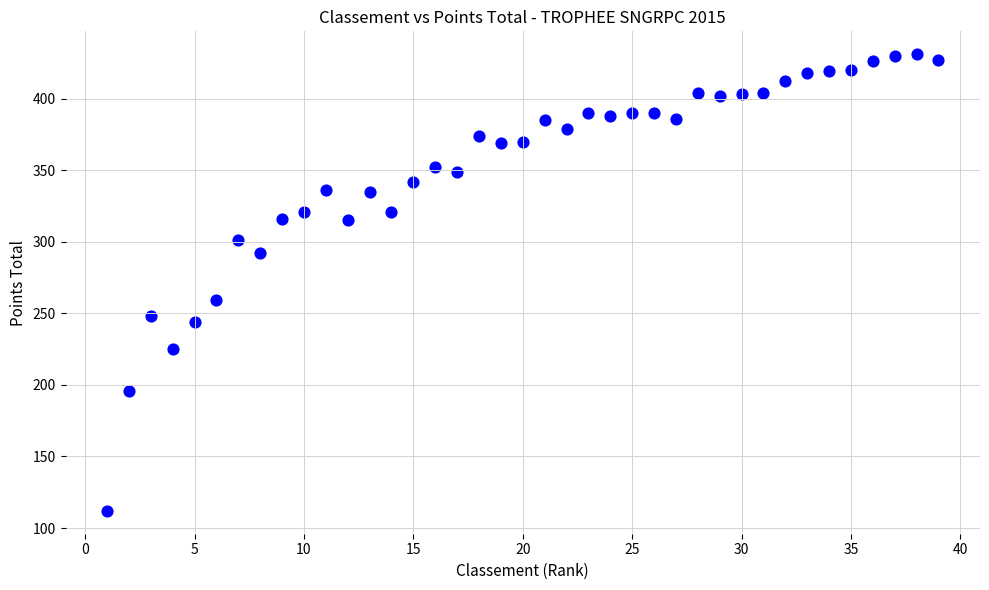

What is the range of X values (max minus min)?

38